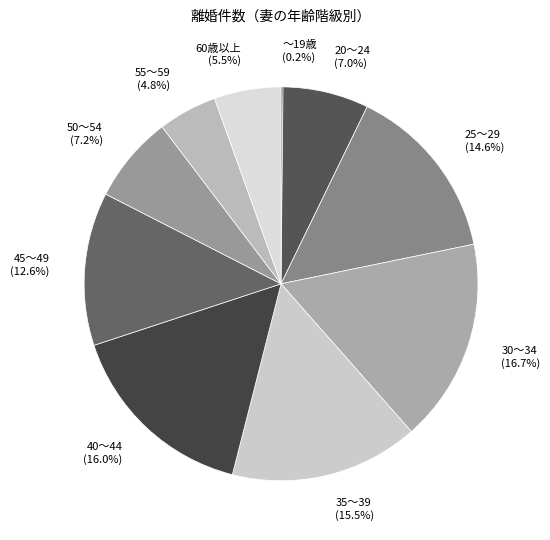

What portion of the pie excludes 30～34?

83.3%